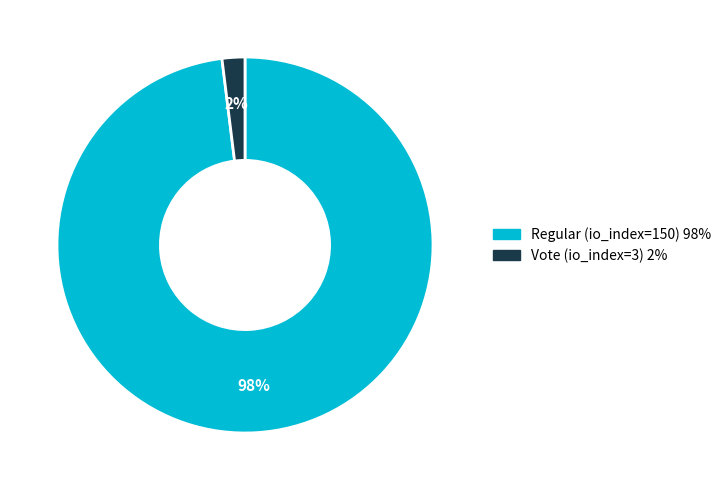

How many segments does this pie chart have?

2